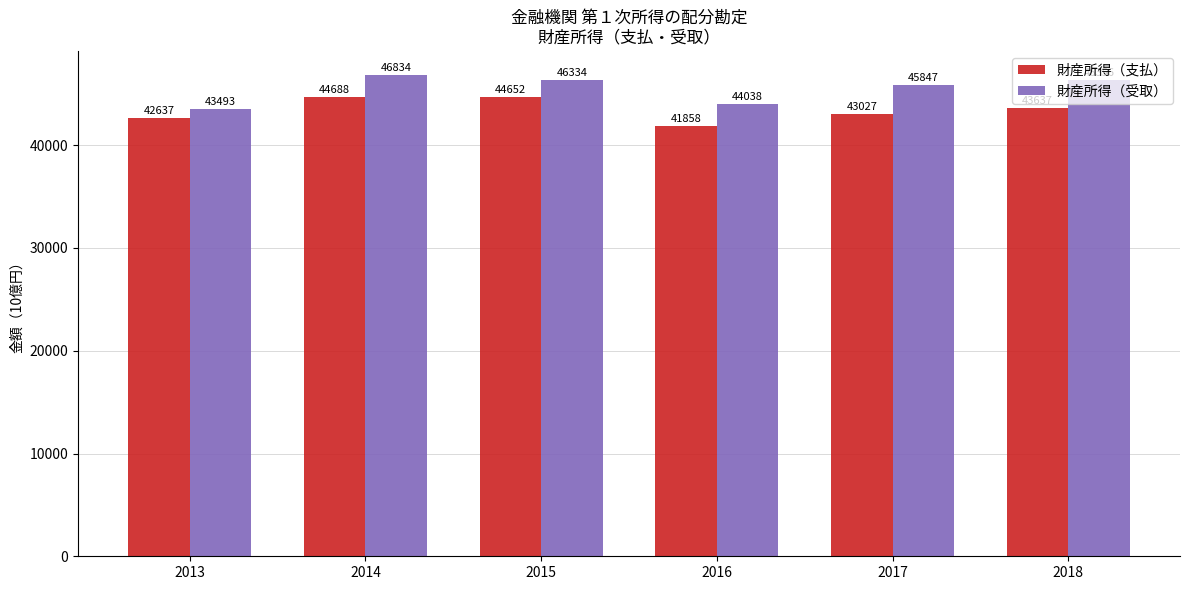

Which series has the largest range (max minus min)?

財産所得（受取）